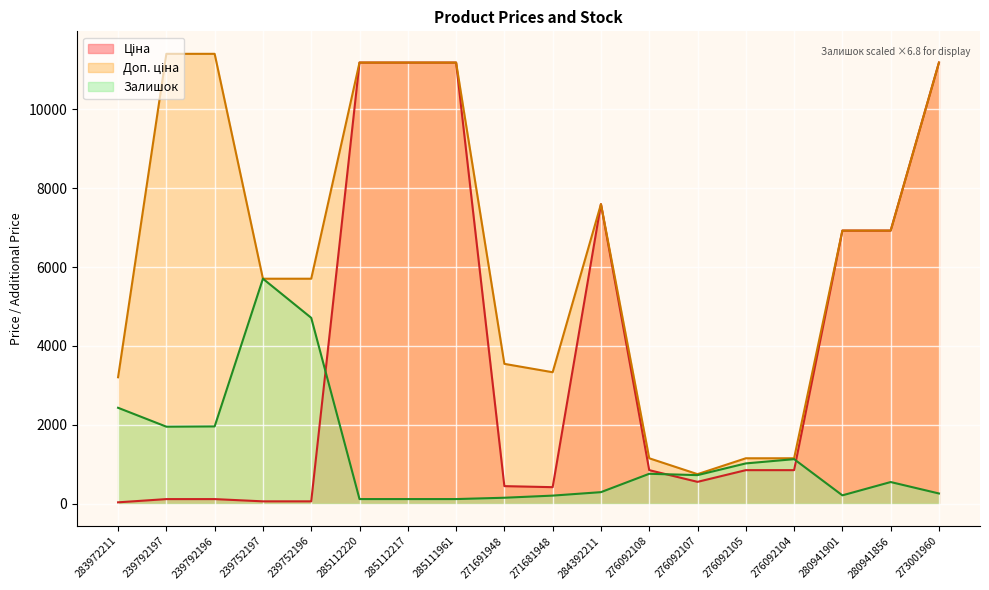

How many lines are shown in the chart?

3